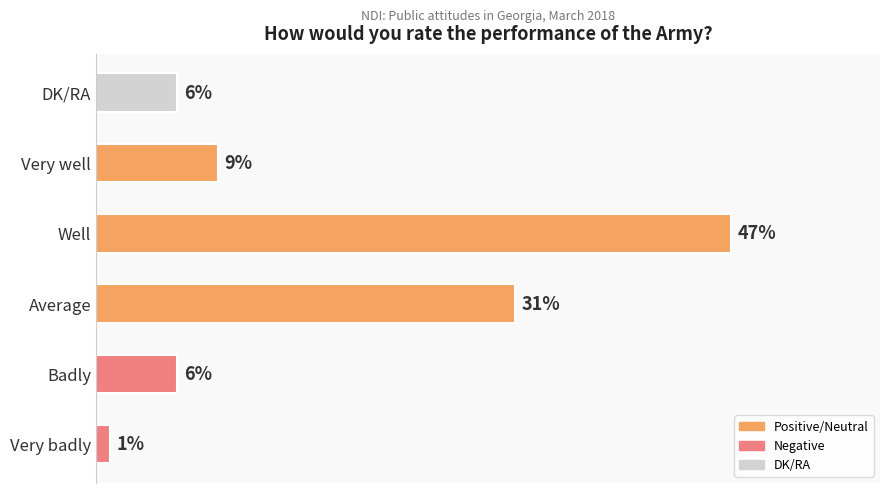

At which label is the value closest to 24?

Average